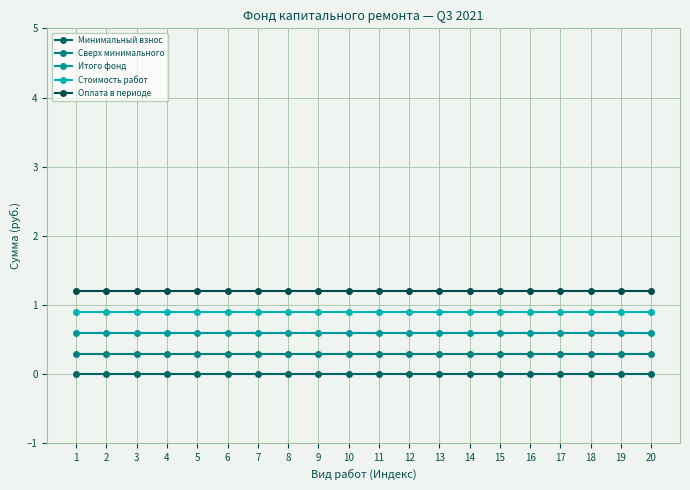

What are all the series names shown in the legend?

Минимальный взнос, Сверх минимального, Итого фонд, Стоимость работ, Оплата в периоде